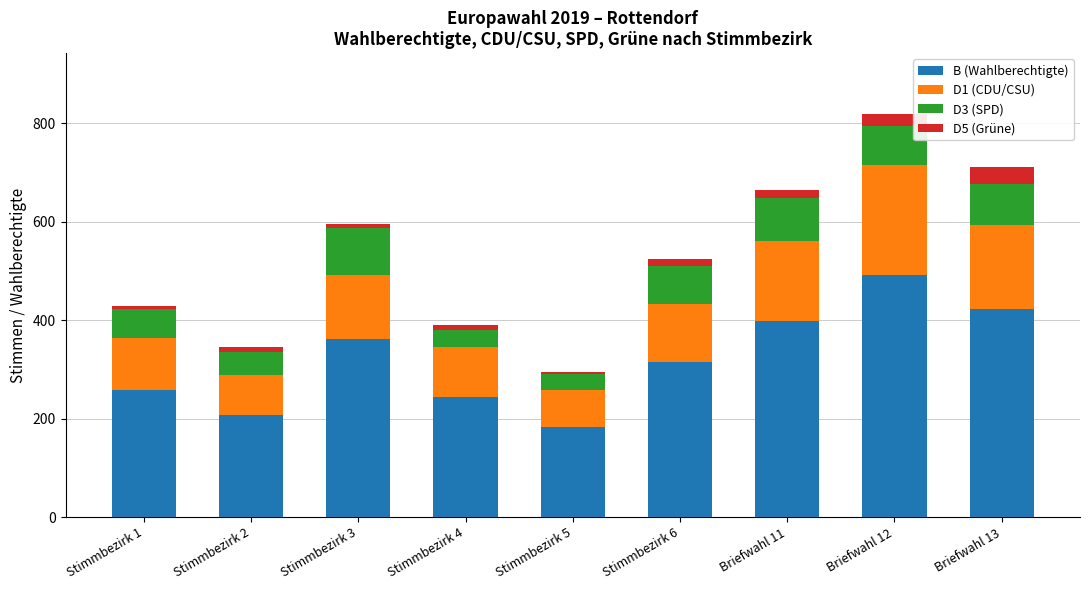

Which category has the highest value in the B (Wahlberechtigte) series?

Briefwahl 12